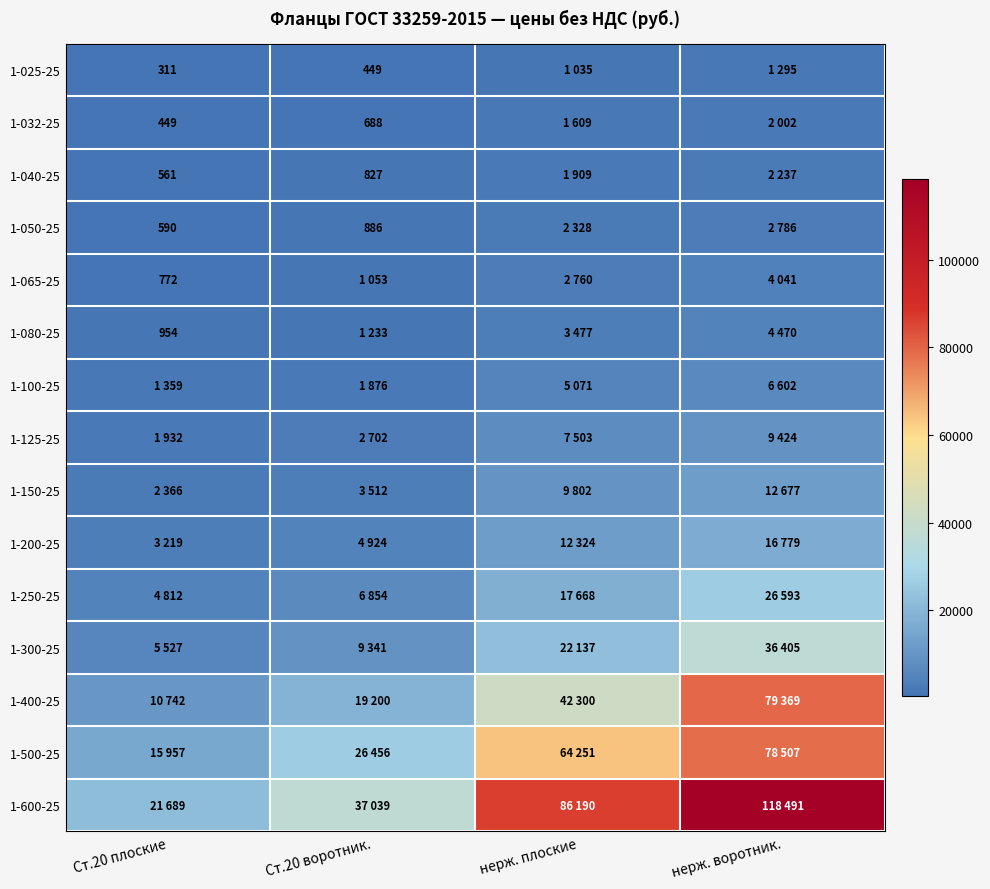

Where does the 1-032-25 series first go above 1609?

нерж. воротник.